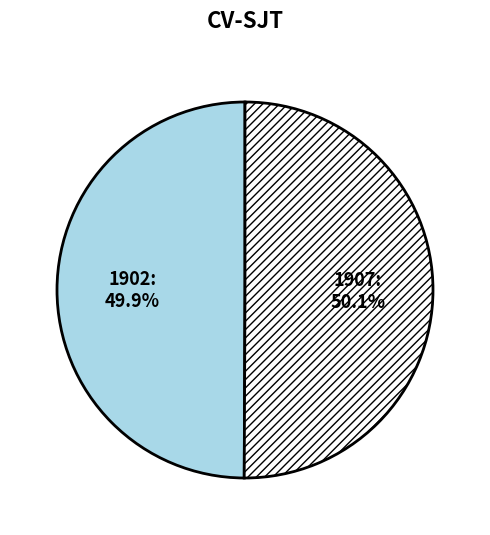

What portion of the pie excludes 1907?

49.9%